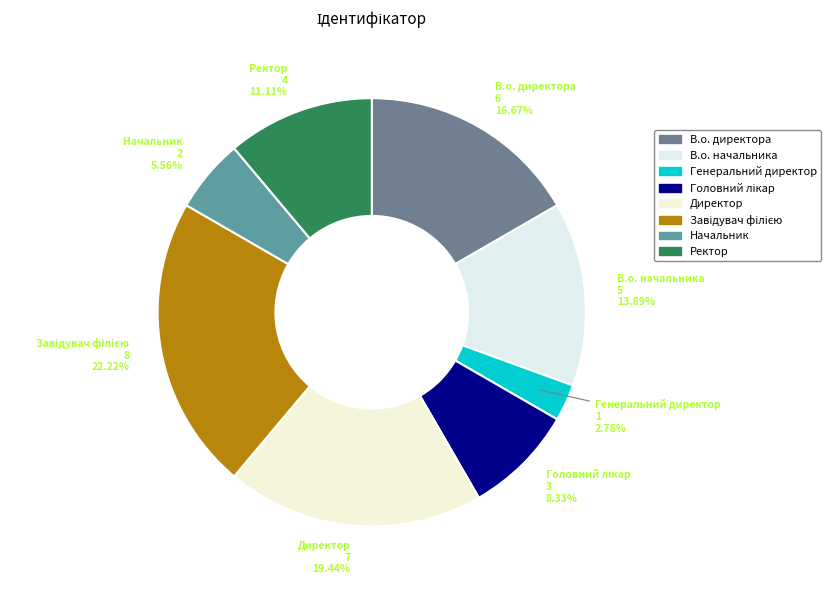

To the nearest percent, what percentage of the pie is Директор?

19%